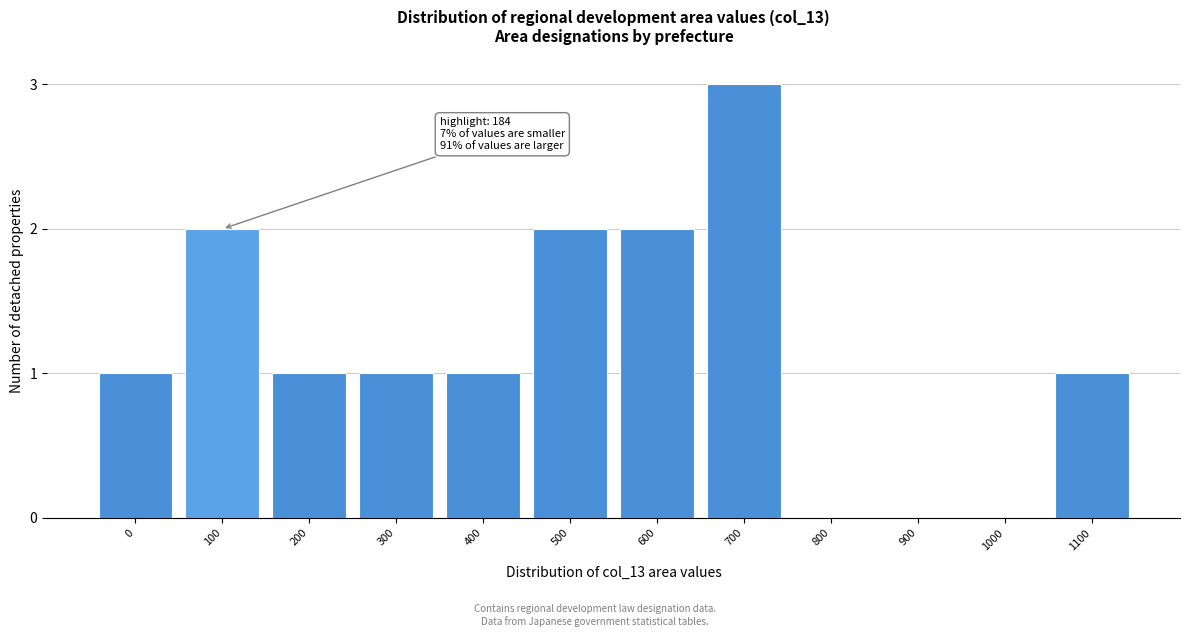

Reading left to right, transcribe all the data shown in this chart.

0=1	100=2	200=1	300=1	400=1	500=2	600=2	700=3	800=0	900=0	1000=0	1100=1